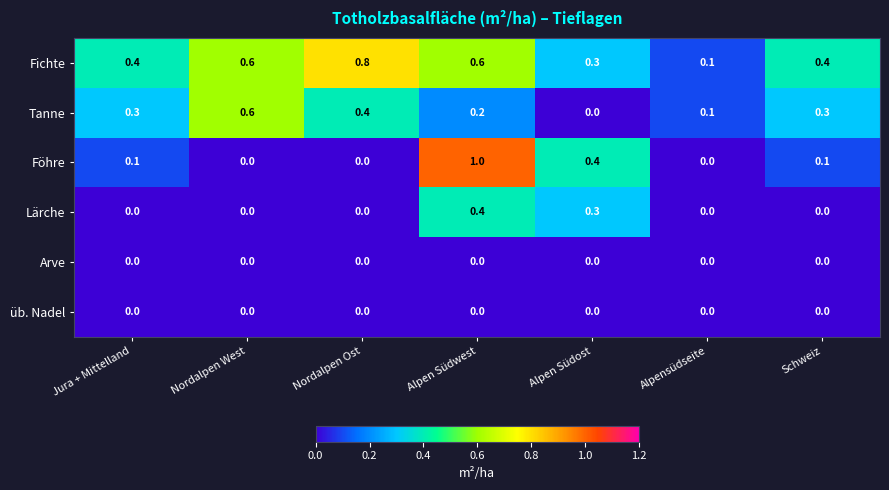

How many distinct data groups are displayed?

6